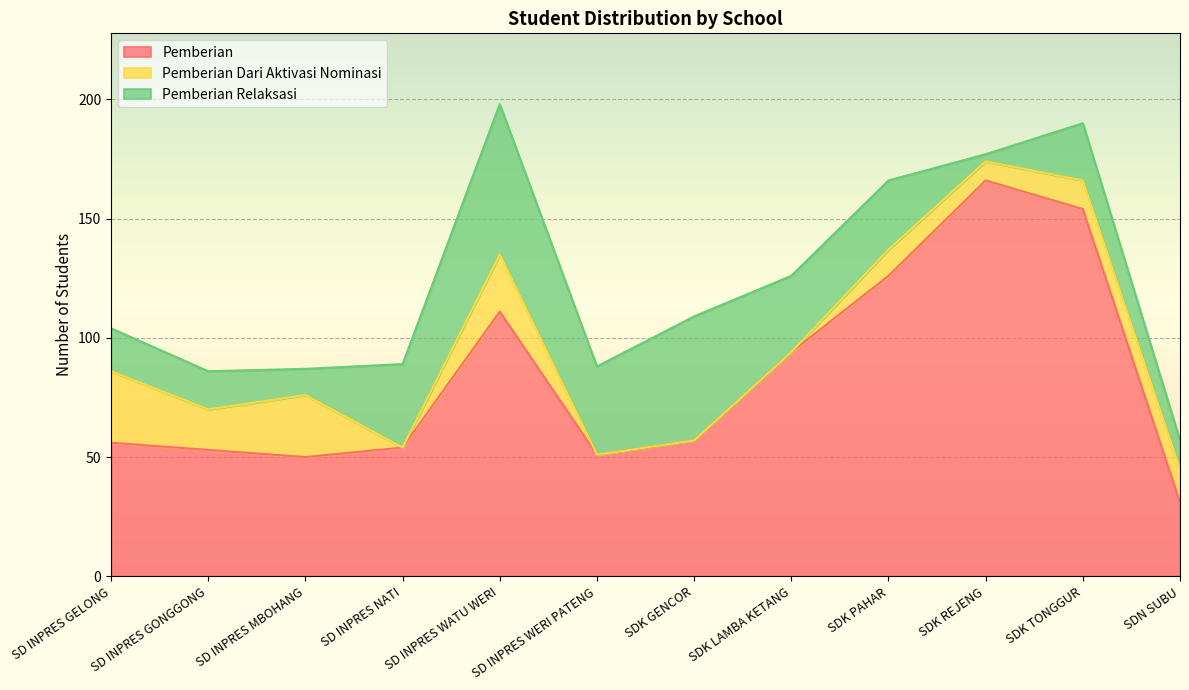

What is the highest value of the Pemberian series?

166